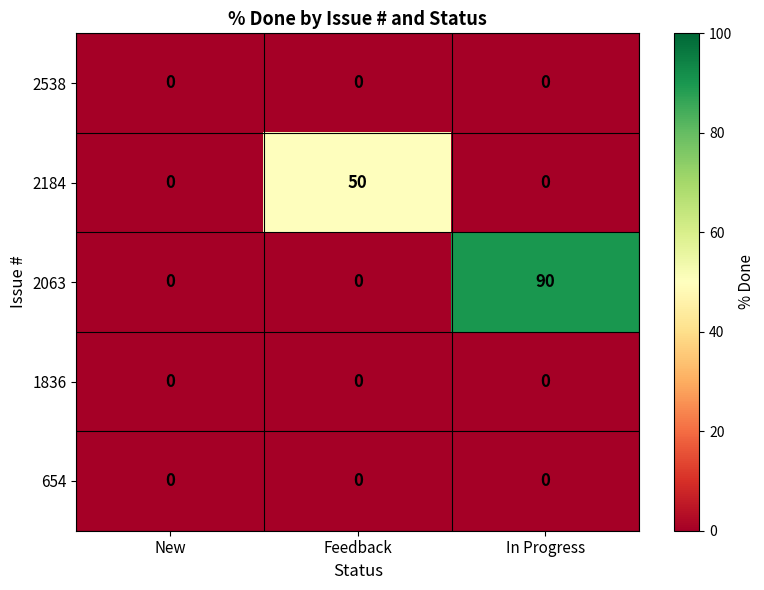

What is the maximum value shown in the chart?

90